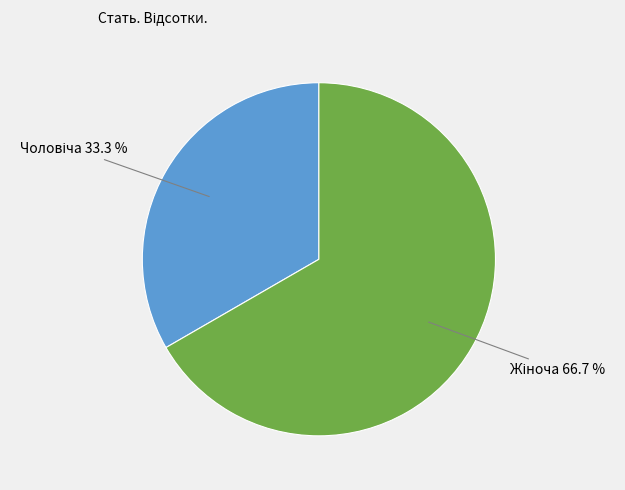

How many slices are in this pie chart?

2